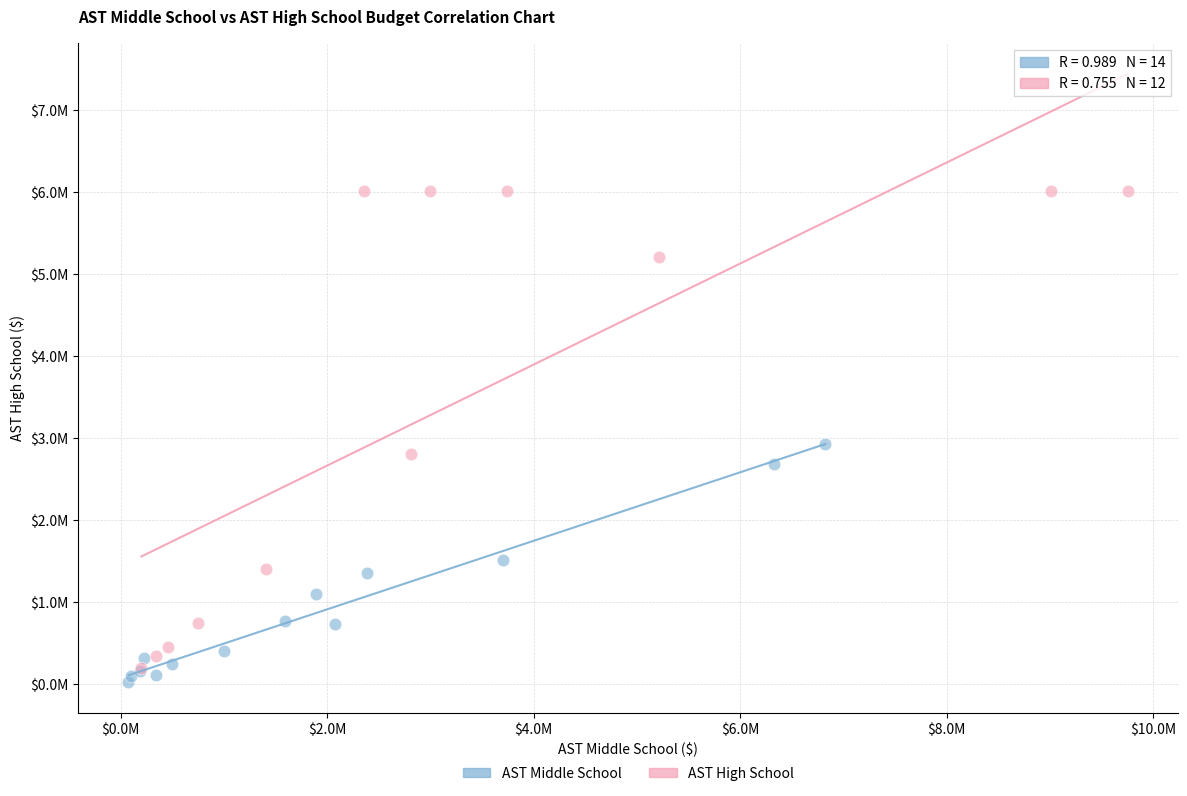

Which series contains the highest Y value?

AST High School